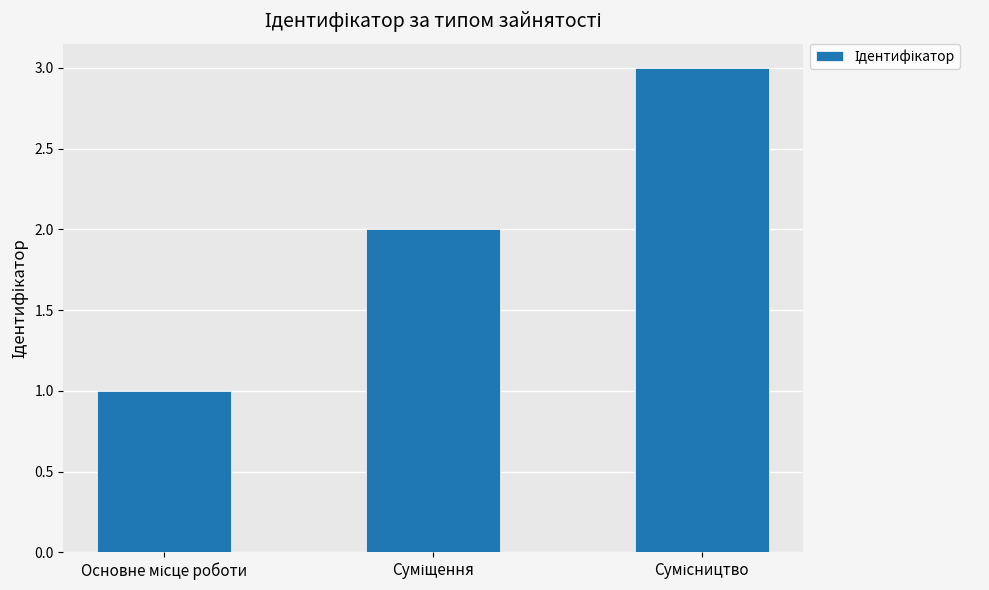

What is the maximum value shown in the chart?

3